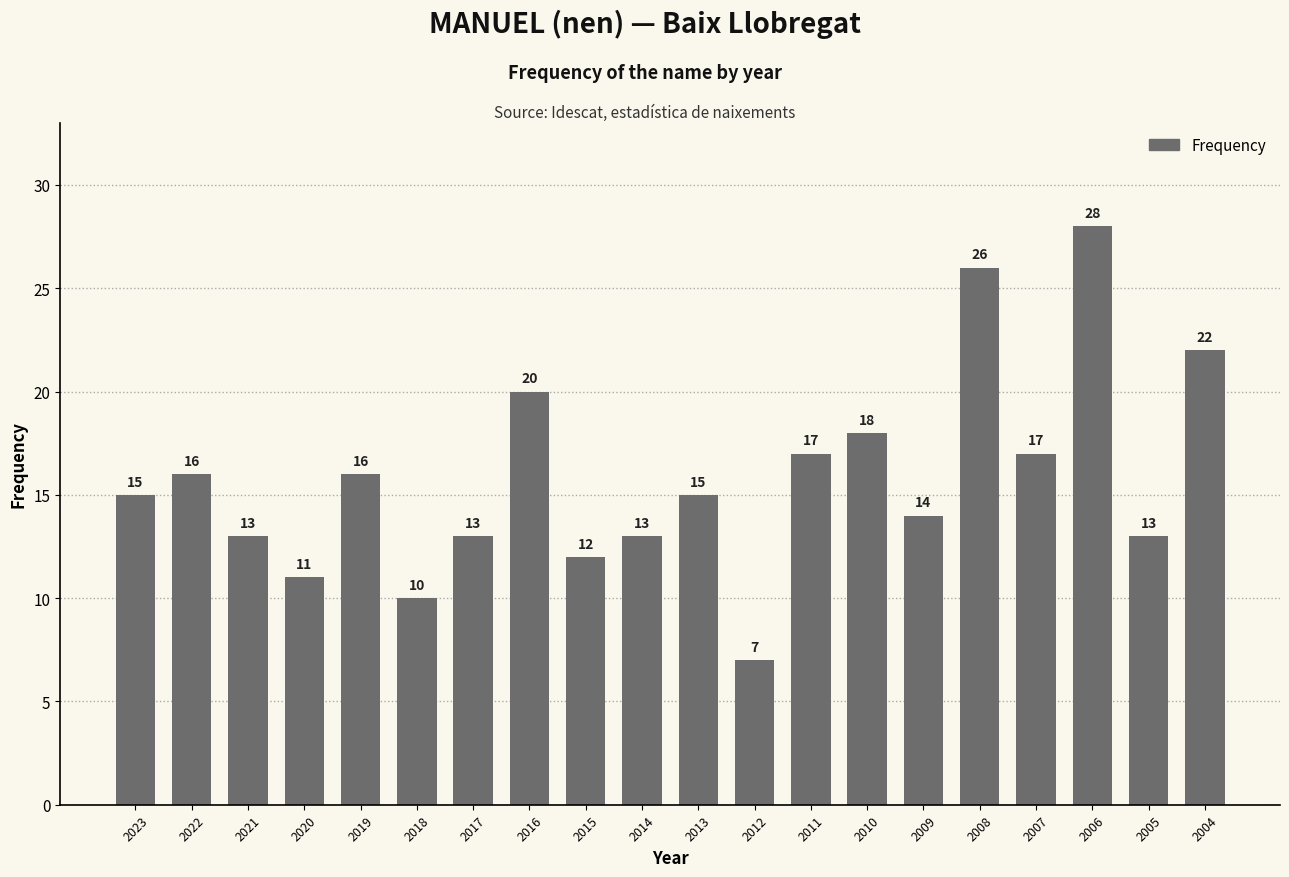

Reading right to left, transcribe all the data shown in this chart.

2004=22	2005=13	2006=28	2007=17	2008=26	2009=14	2010=18	2011=17	2012=7	2013=15	2014=13	2015=12	2016=20	2017=13	2018=10	2019=16	2020=11	2021=13	2022=16	2023=15